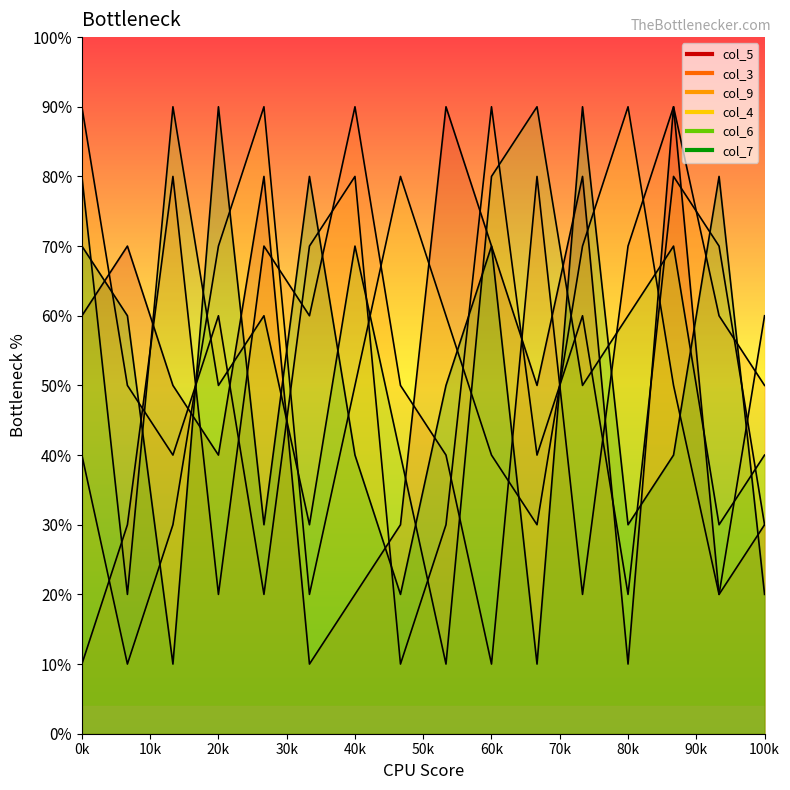

Rank the categories by col_7 value from lowest to highest.

6, 9, 7, 1, 5, 3, 1, 5, 8, 9, 2, 2, 4, 4, 3, 6